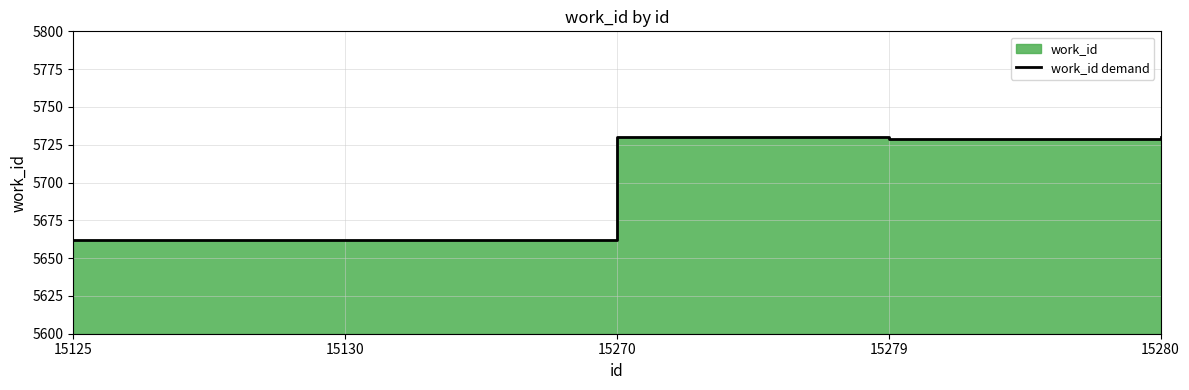

Approximately how many times larger is the value at 15130 compared to 15279?

1.0